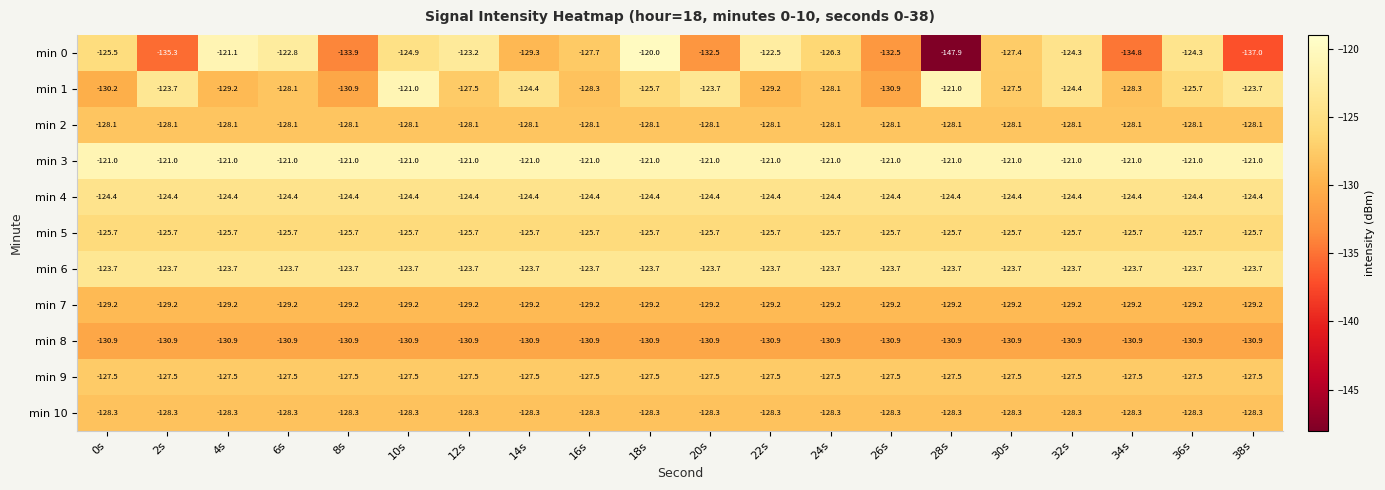

Which series has the widest spread of values?

min 0